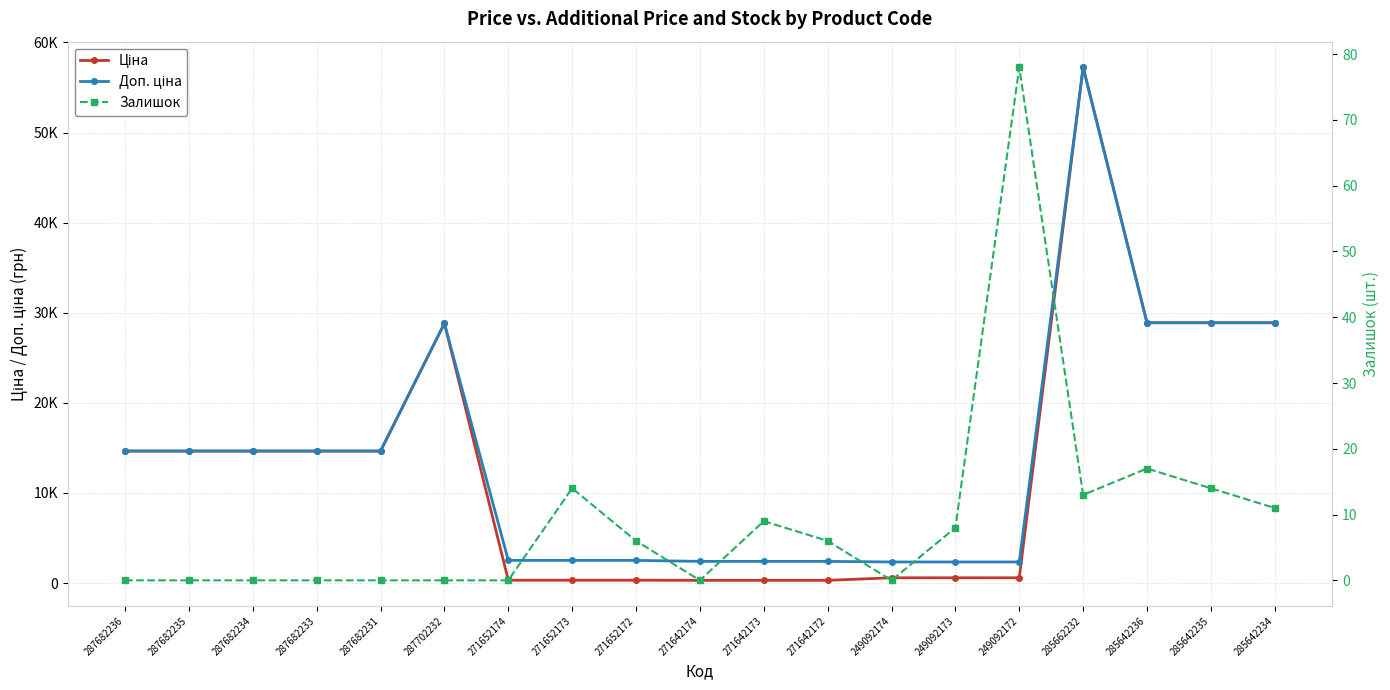

What is the maximum value for Залишок?

78.0